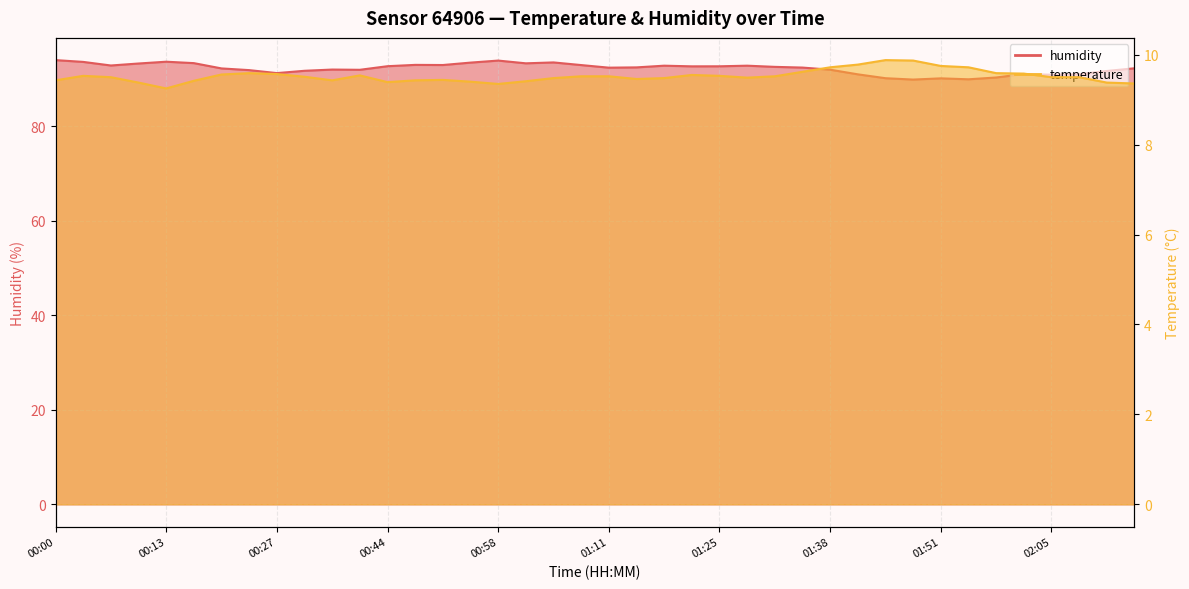

What is the sum of the temperature values at 00:24 and 01:15?

19.1